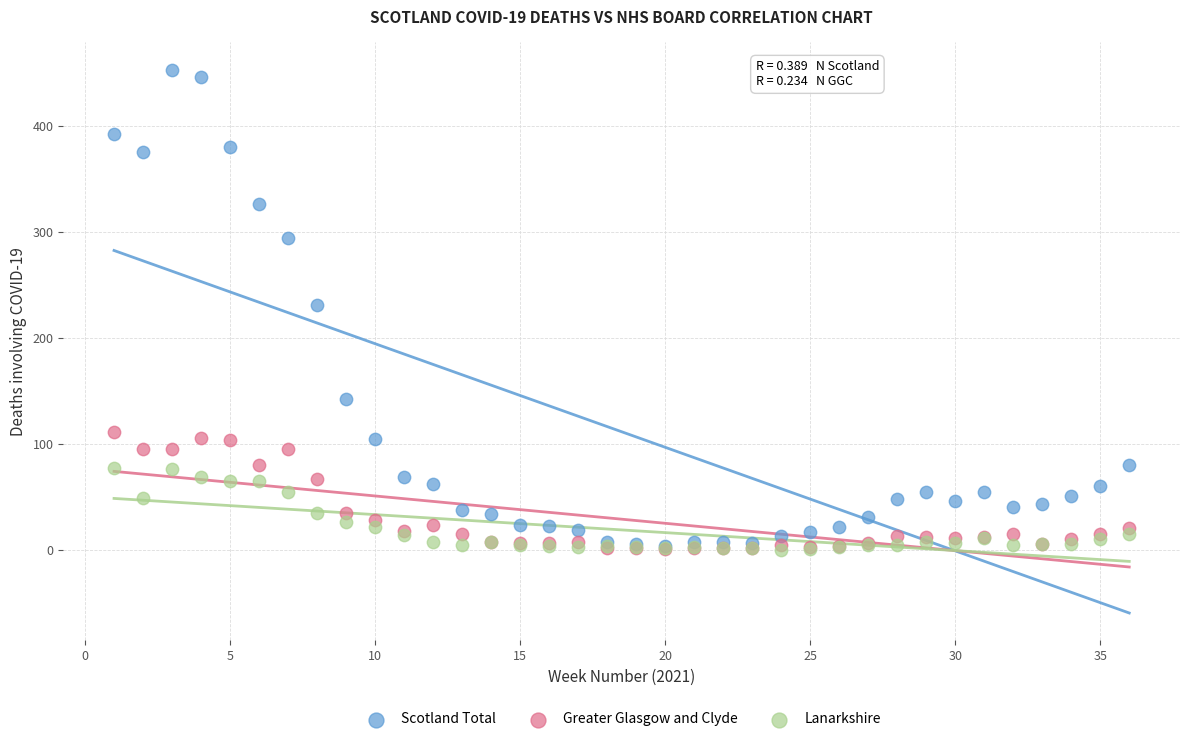

Which series has the widest spread of Y values?

Scotland Total